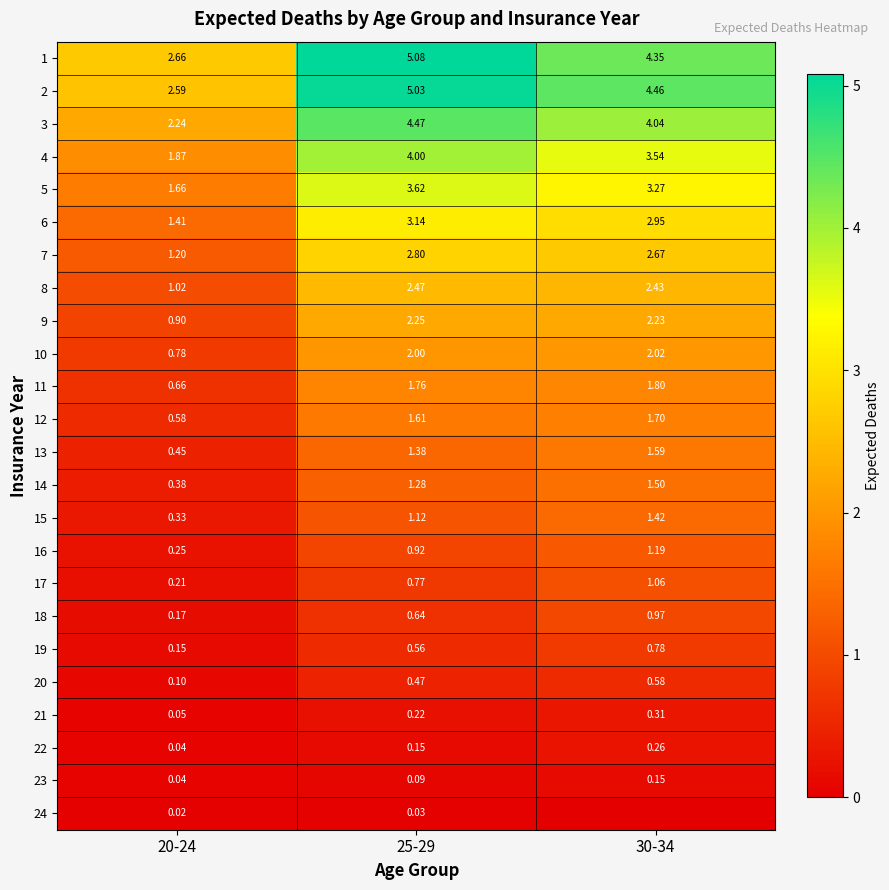

Is the value of 3 at 30-34 greater than the value of 8 at 30-34?

Yes